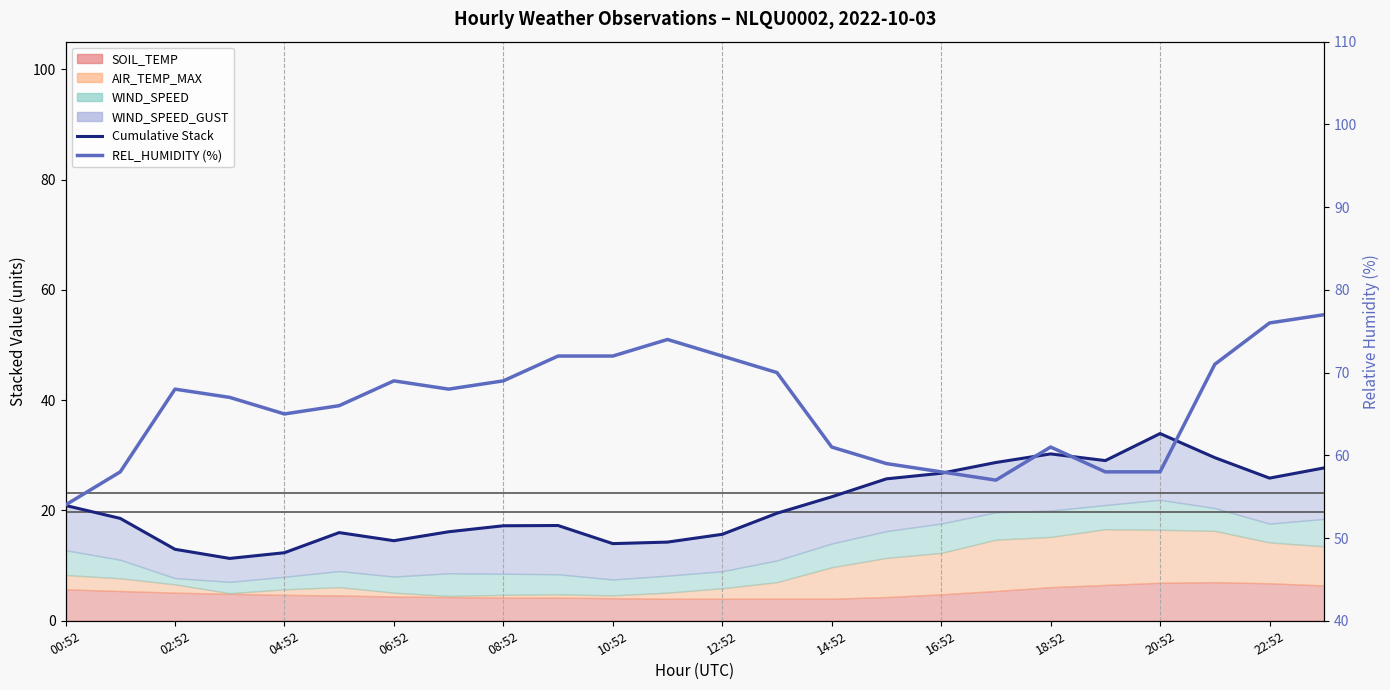

What position from the left is 10:52?

11